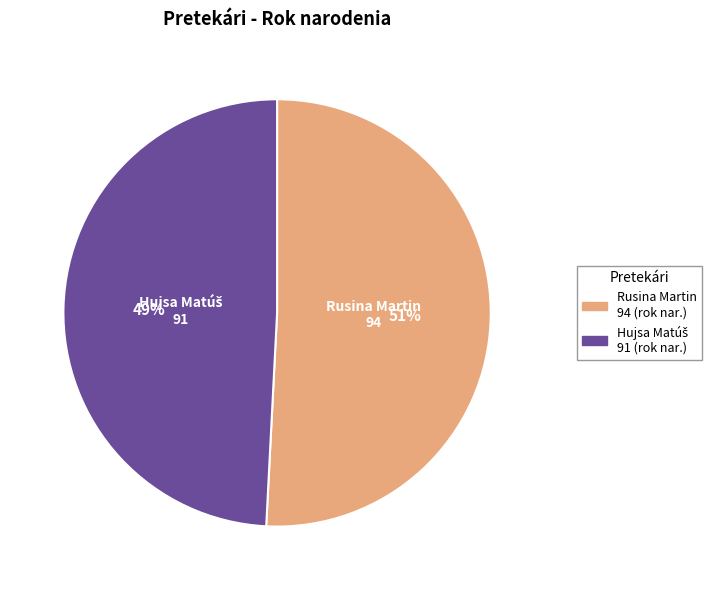

To the nearest percent, what is the average slice percentage?

50%